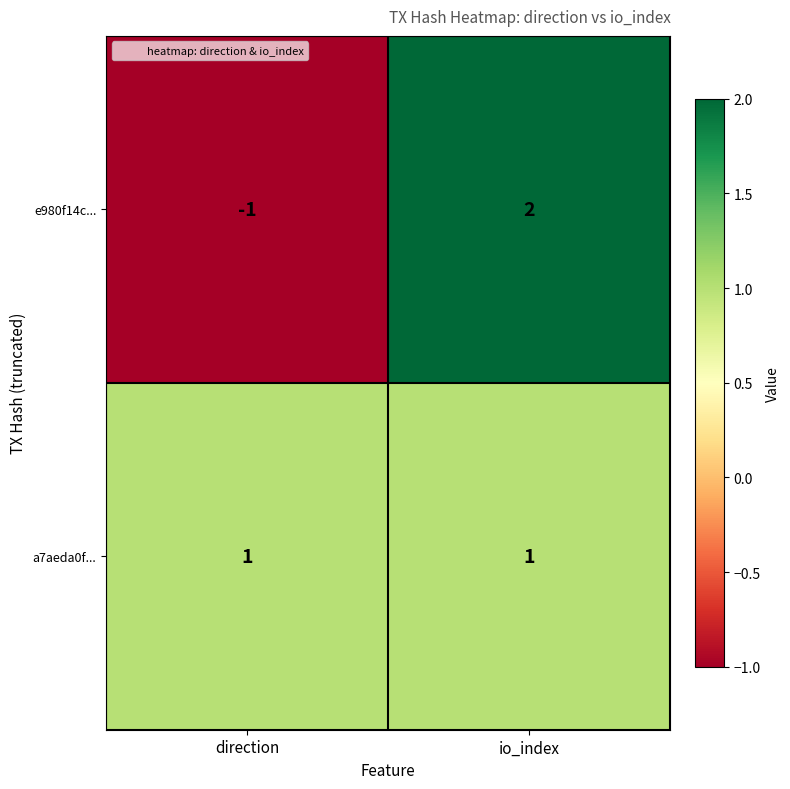

Which category has the lowest value in the e980f14c... series?

direction